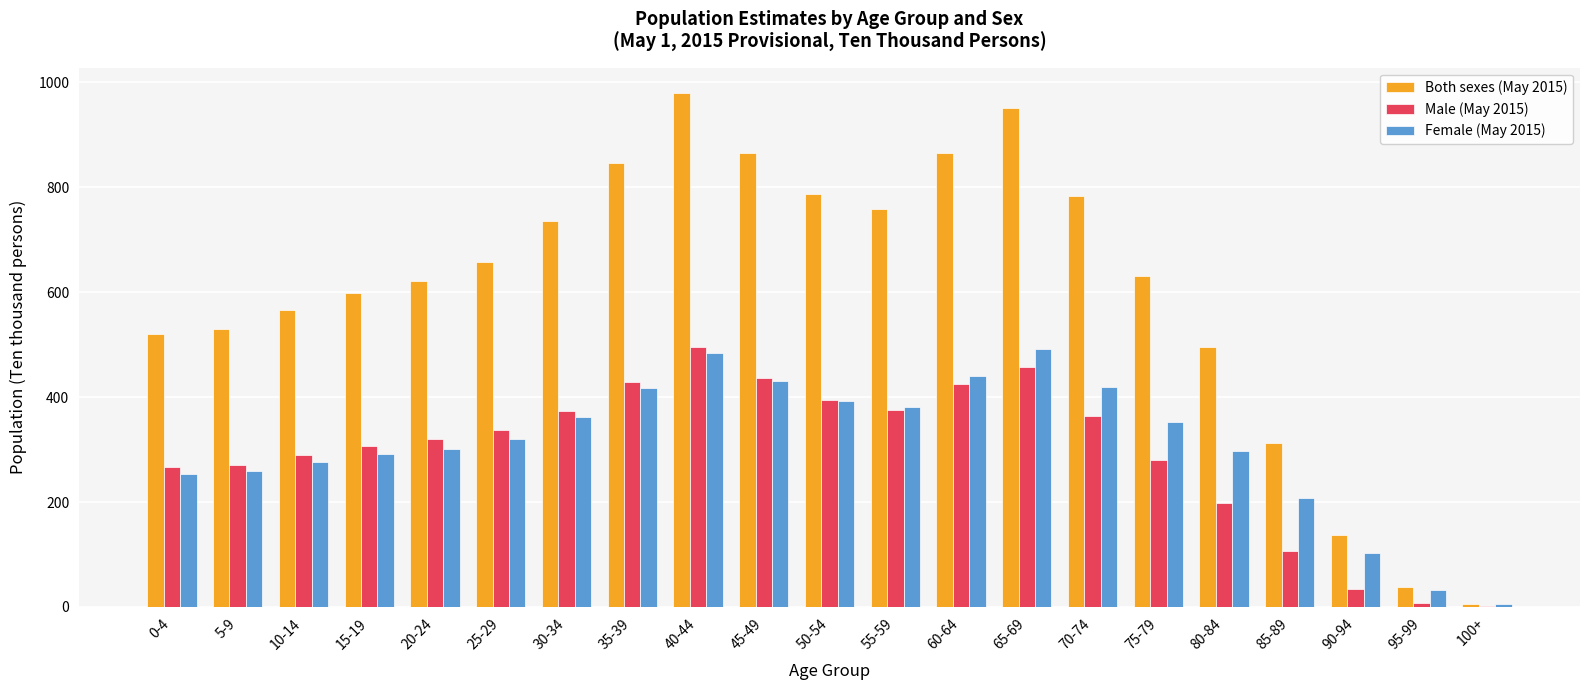

What is the approximate value of Male (May 2015) at 65-69, to the nearest 10?

460